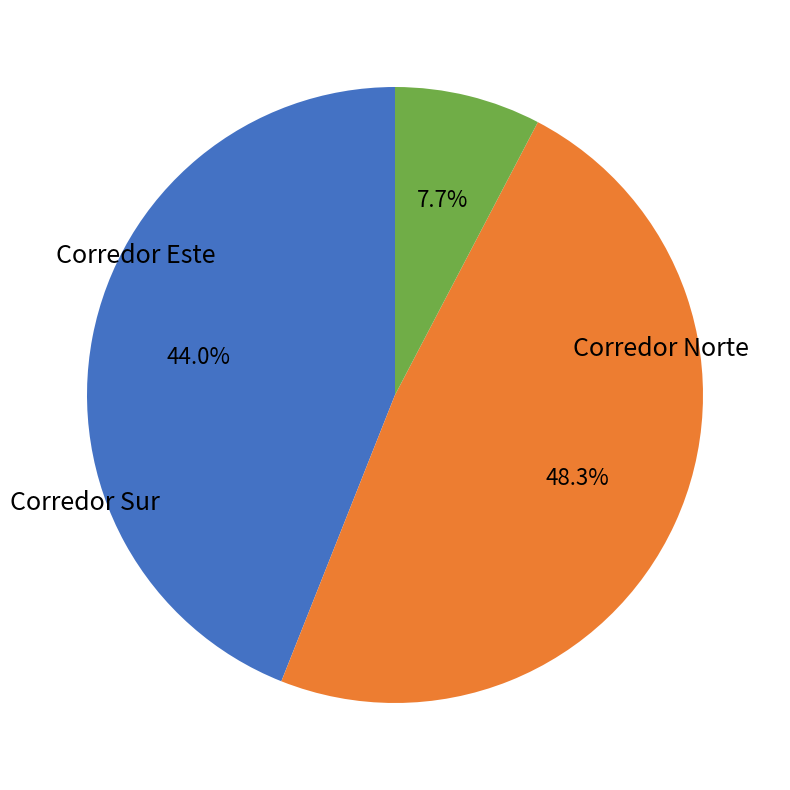

Does any single category account for the majority?

No